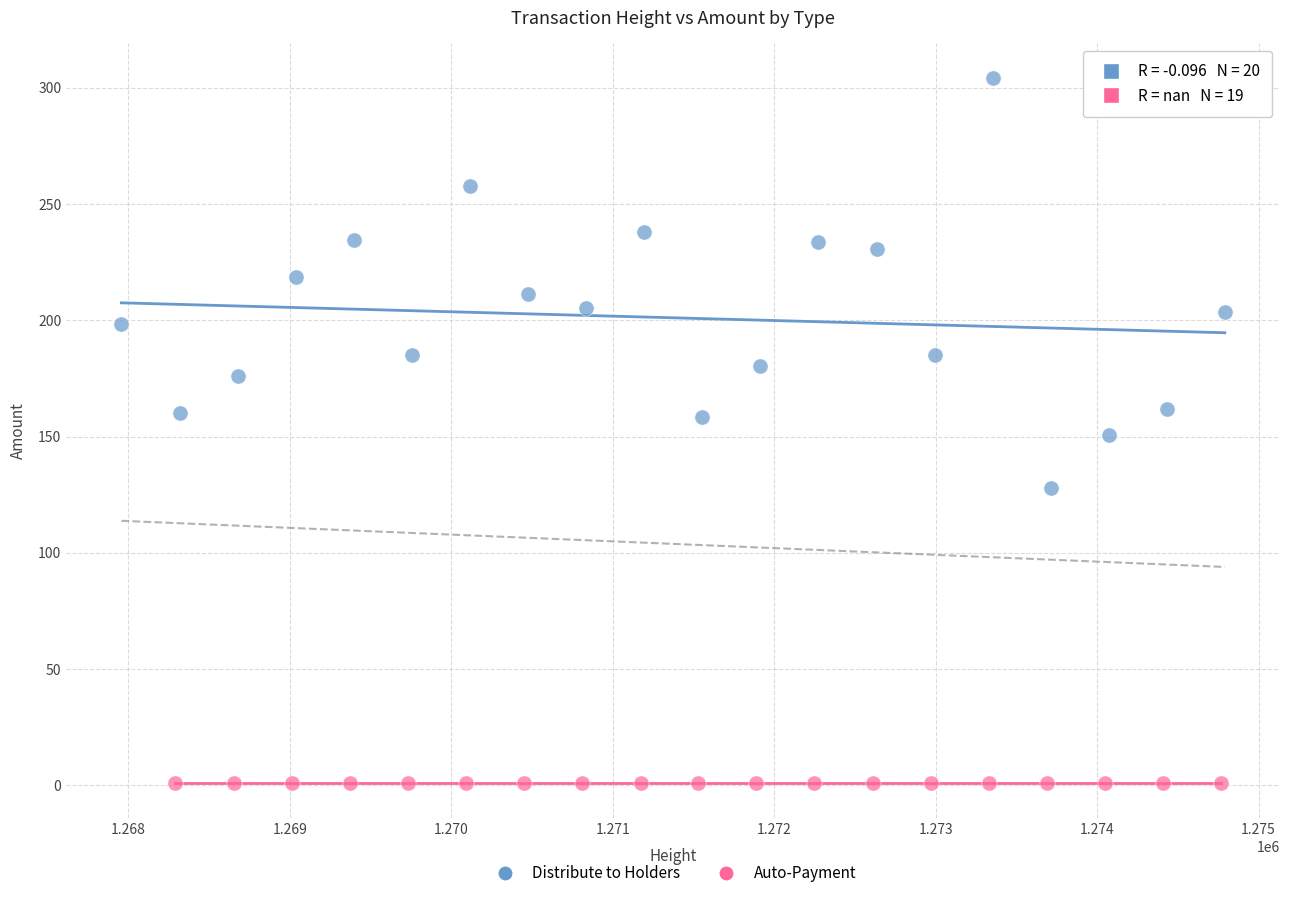

Which series reaches the maximum Y coordinate?

Distribute to Holders